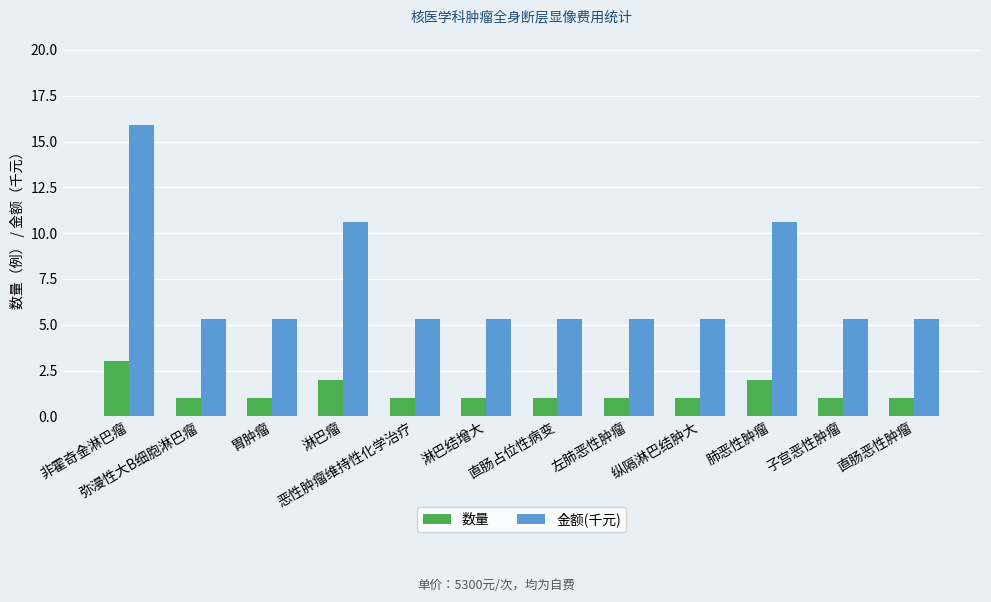

What is the minimum value for 数量?

1.0